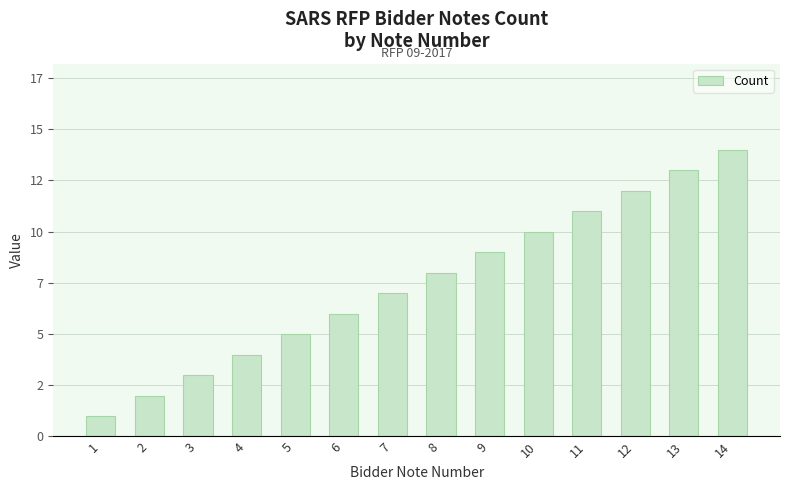

At which label does the data first exceed 8?

9